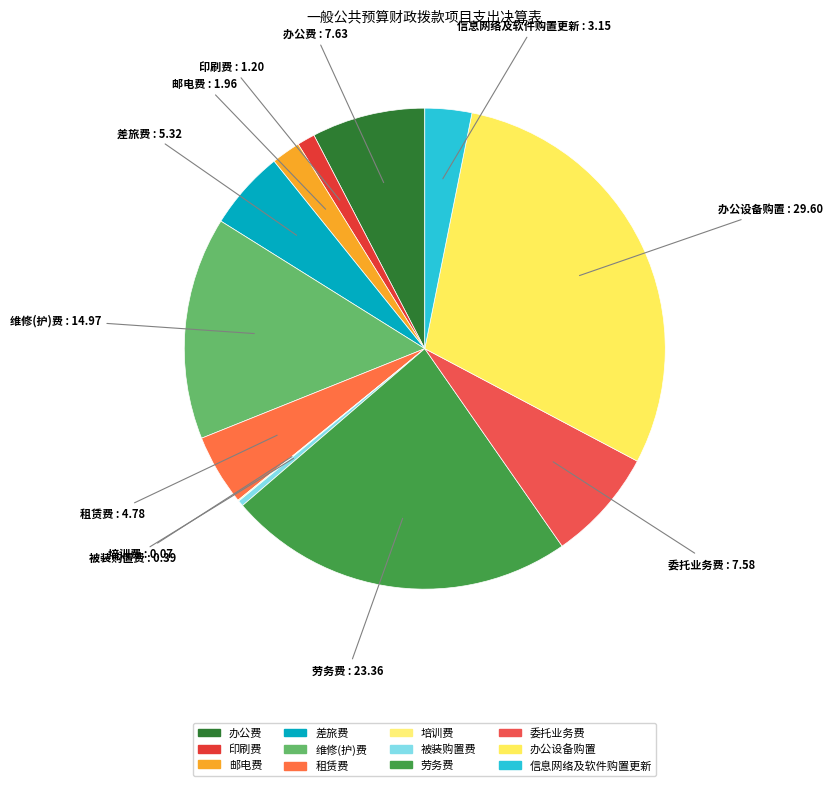

To the nearest percent, what is the difference between the 维修(护)费 and 差旅费 slice percentages?

10%